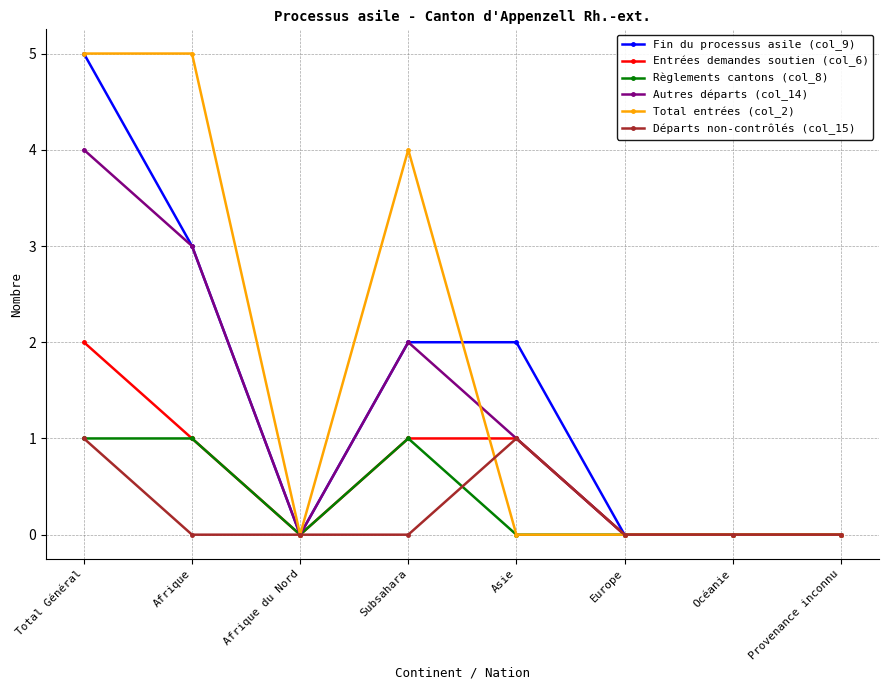

What is the difference between the maximum and minimum values in the Autres départs (col_14) series?

4